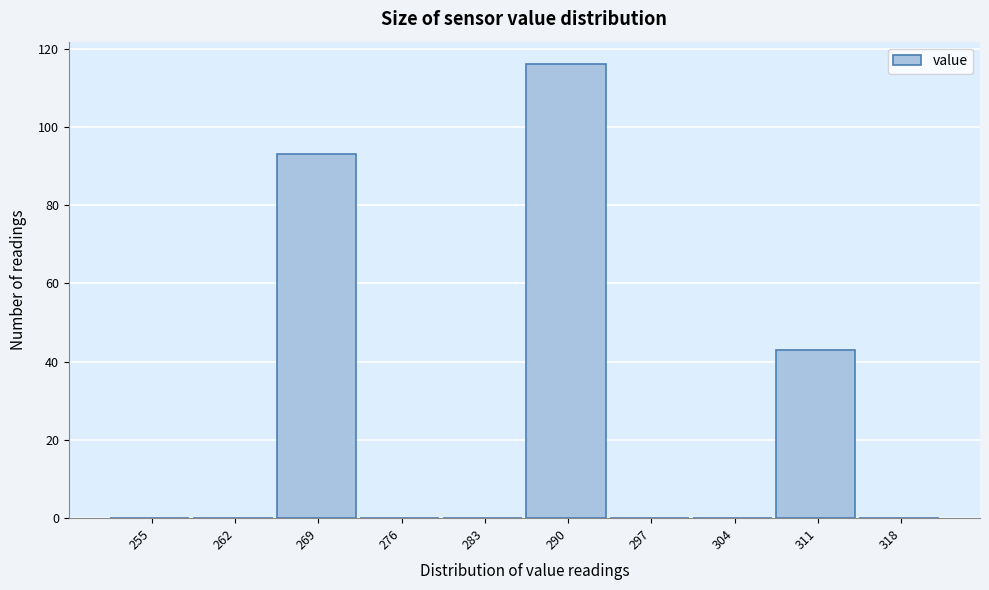

Reading left to right, extract all data points from this chart.

255=0	262=0	269=93	276=0	283=0	290=116	297=0	304=0	311=43	318=0